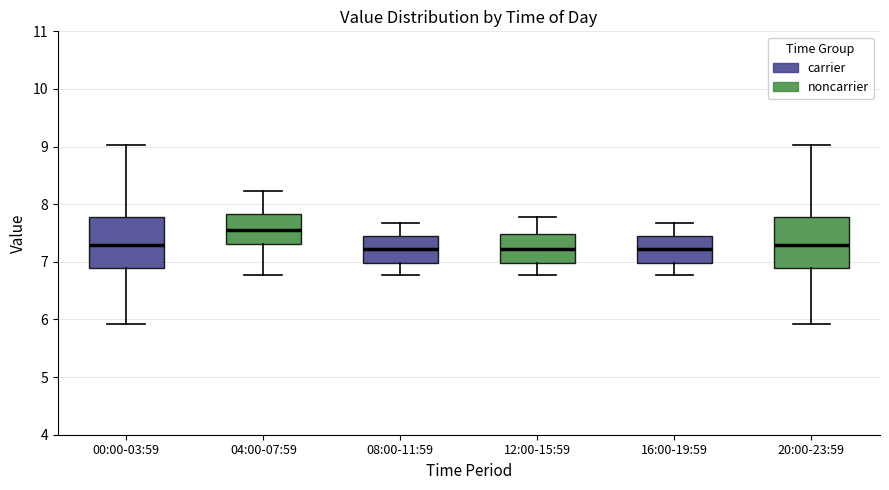

Where is the lower edge of the box for 16:00-19:59 on the y-axis? The values are not printed on the chart, so give them approximately, as read against the axis.

7.0